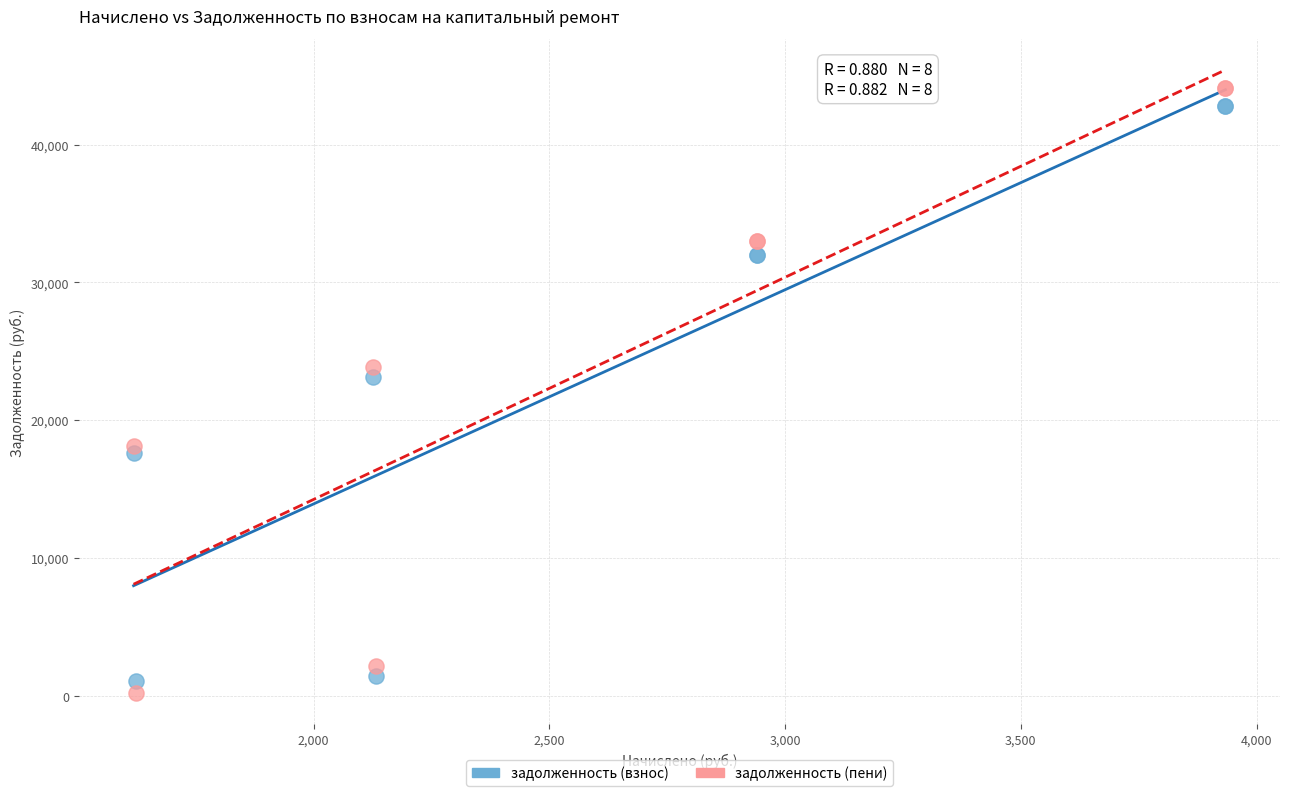

Which series has the widest spread of Y values?

задолженность (пени)